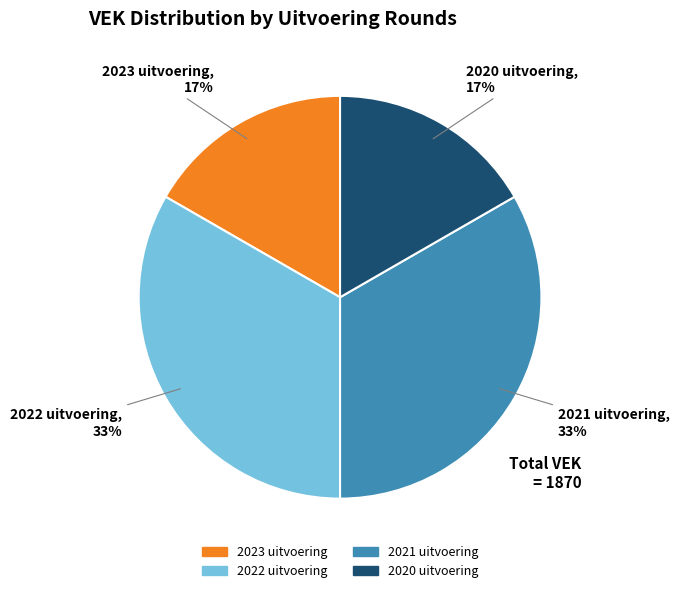

To the nearest percent, what is the combined percentage of 2022 uitvoering and 2020 uitvoering?

50%